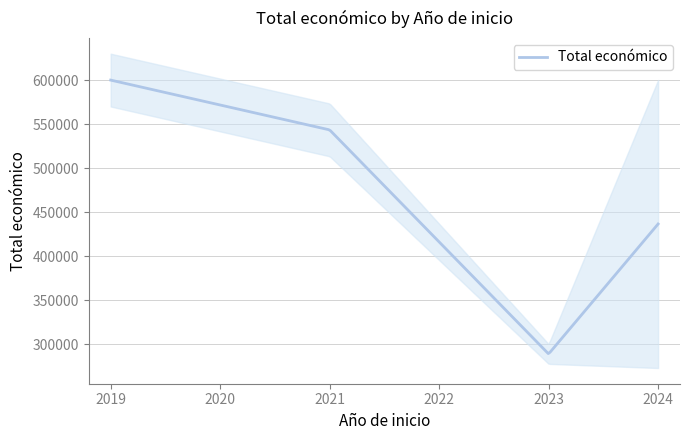

What is the highest value of the Total económico series?

599962.0